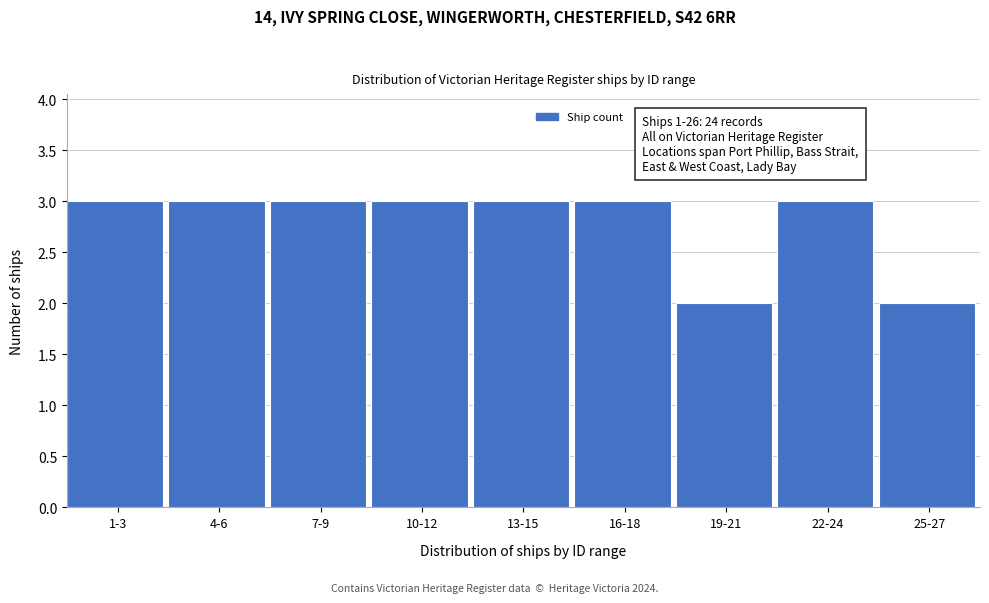

Reading left to right, extract all data points from this chart.

3	3	3	3	3	3	2	3	2